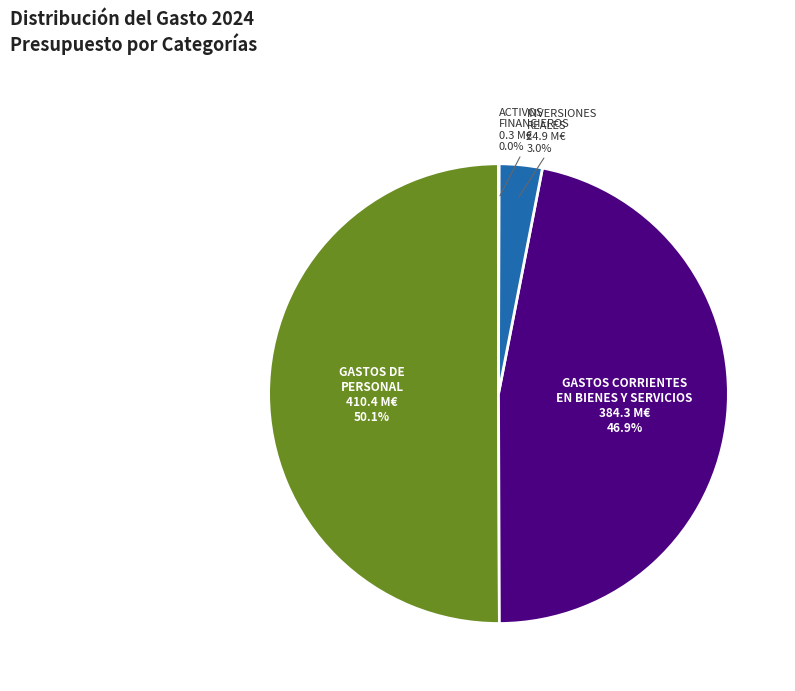

What is the majority slice?

GASTOS DE PERSONAL